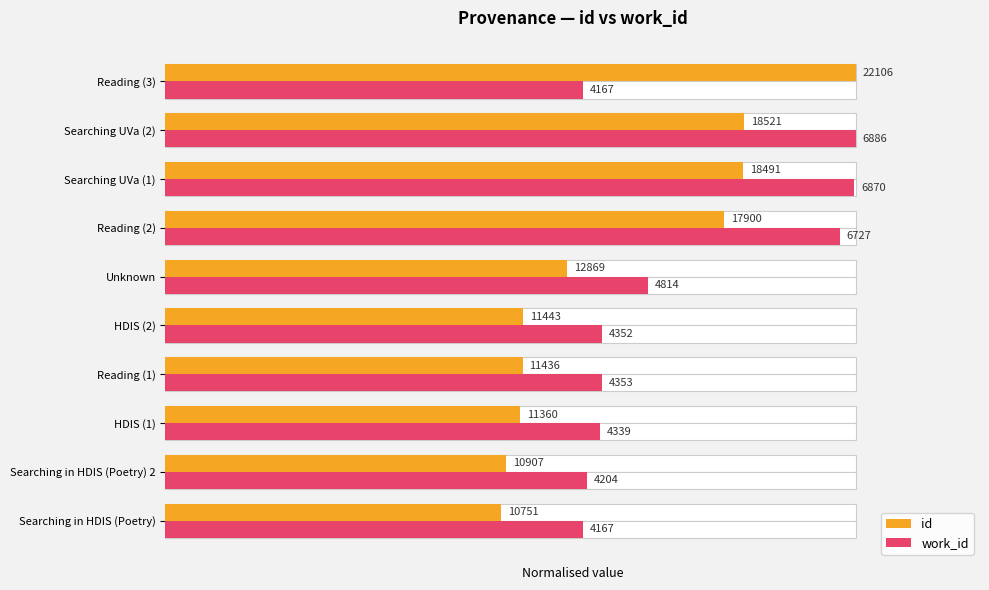

What are all the series names shown in the legend?

id, work_id